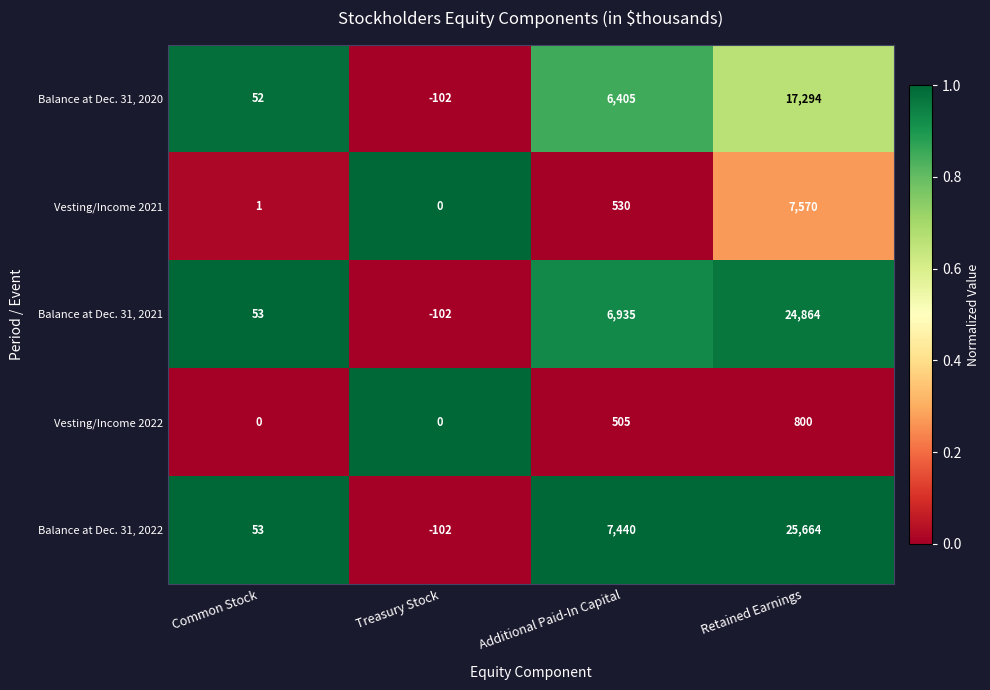

At which category does the chart reach its peak across all series?

Retained Earnings